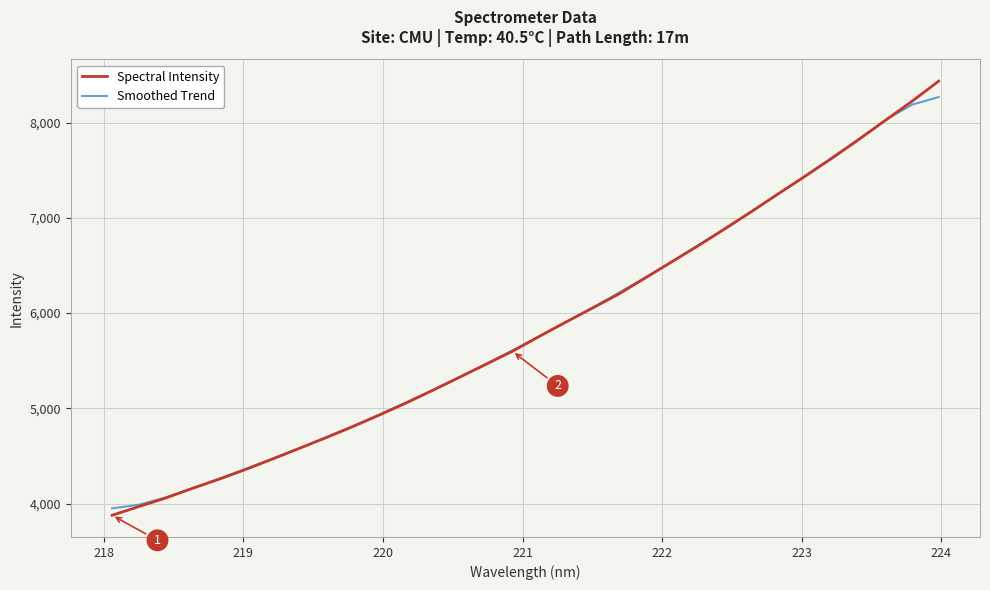

What is the minimum value shown in the chart?

3876.6